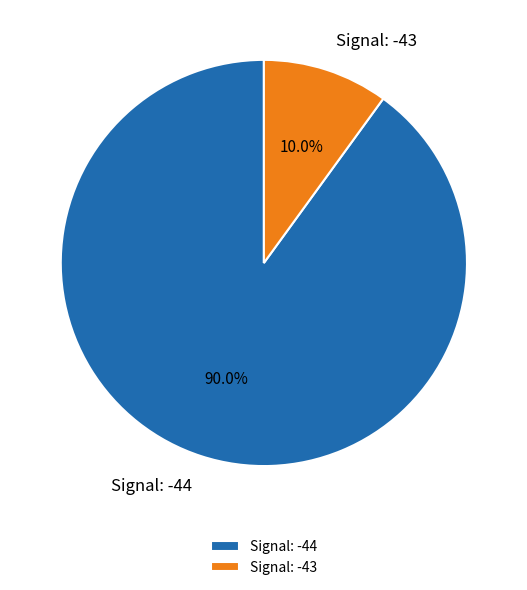

Does Signal: -43 represent more than half of the total?

No